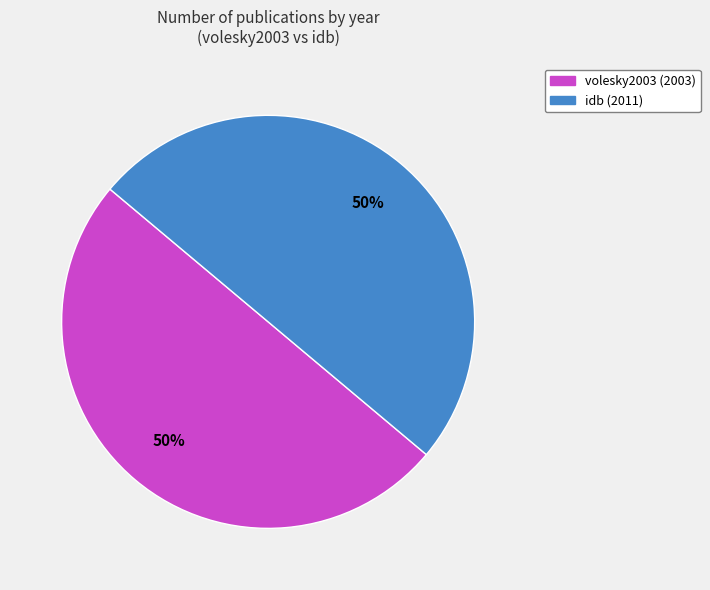

Combined, do volesky2003 and idb account for over 50%?

Yes